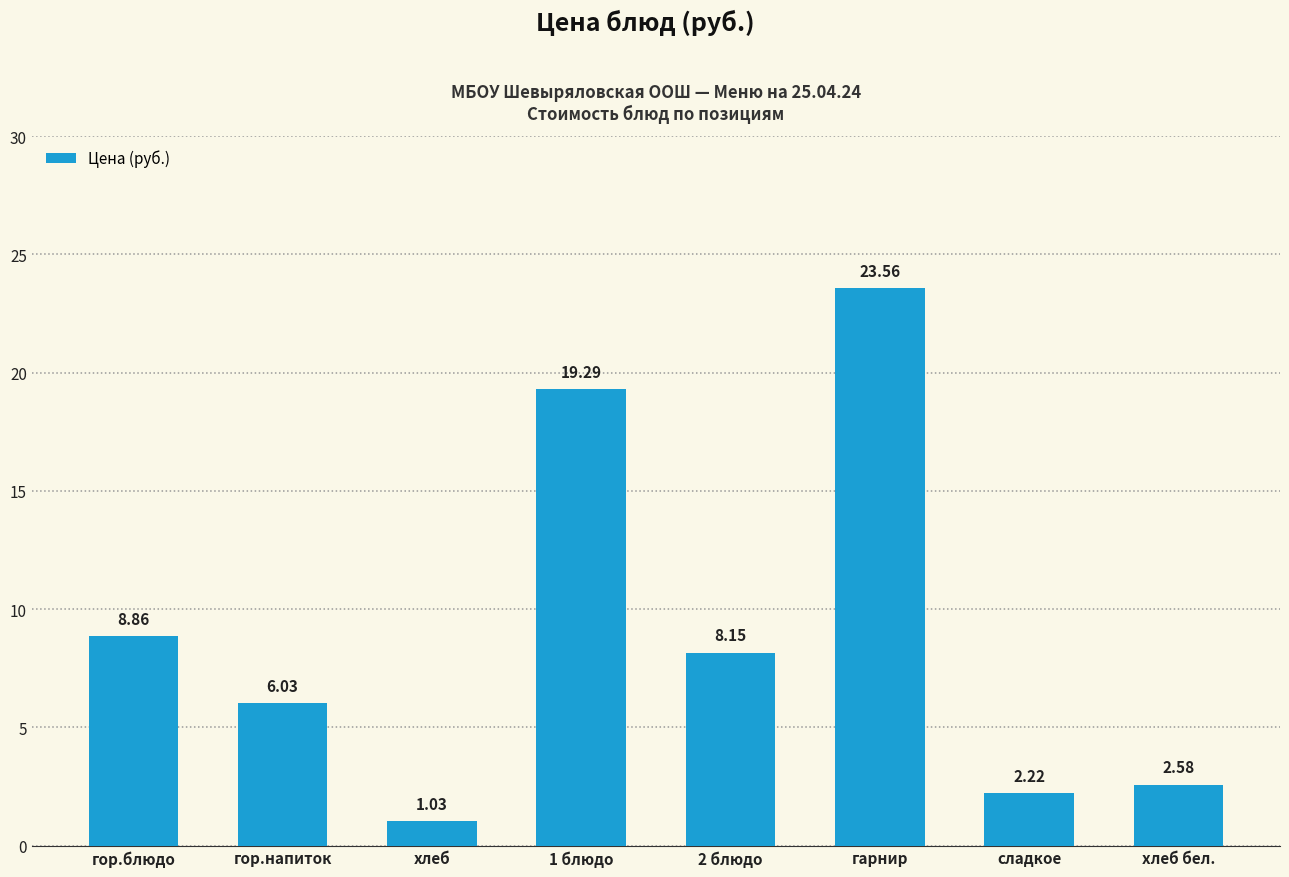

Are the bars horizontal?

No